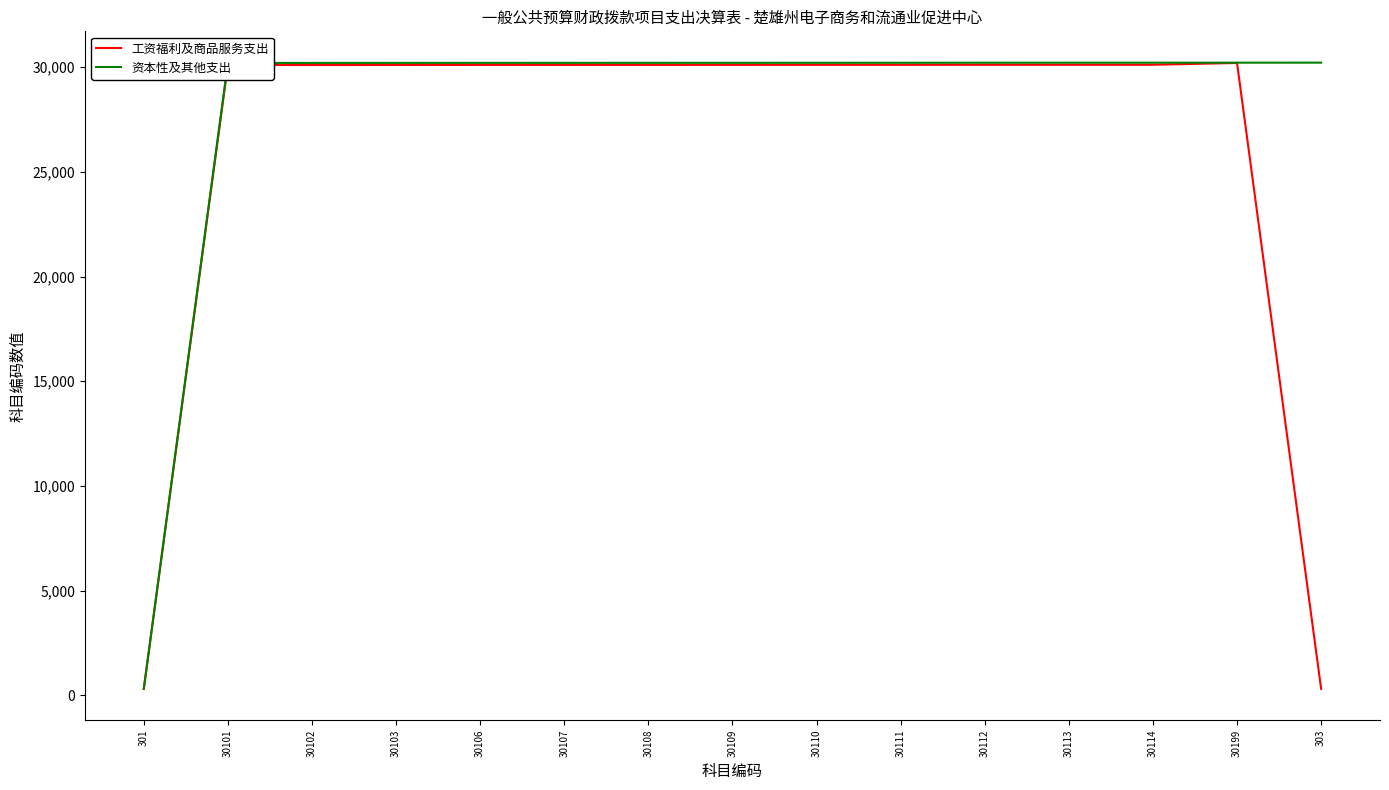

List the series in order of their overall mean, highest first.

资本性及其他支出, 工资福利及商品服务支出